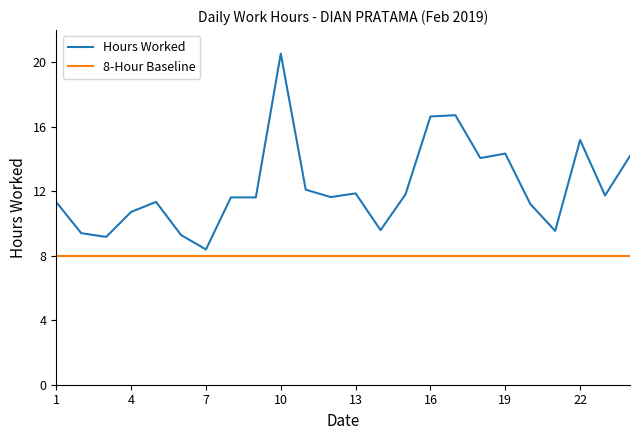

Which series has the largest total across all categories?

Hours Worked